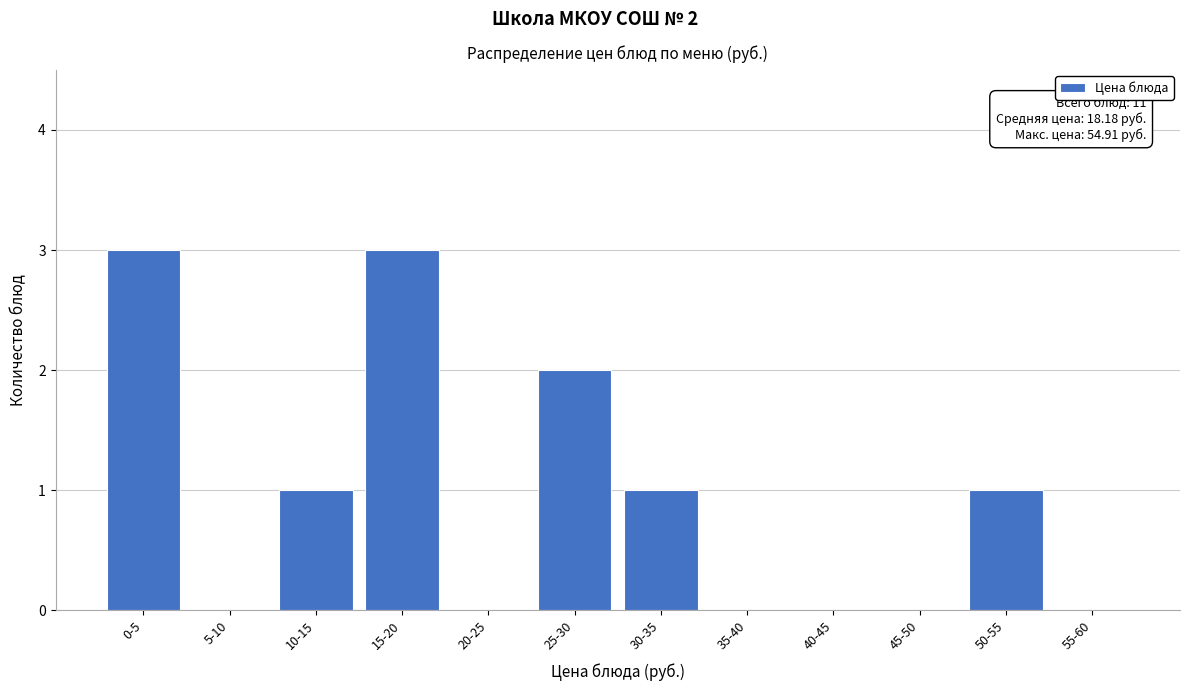

Reading left to right, extract all data points from this chart.

0-5=3	5-10=0	10-15=1	15-20=3	20-25=0	25-30=2	30-35=1	35-40=0	40-45=0	45-50=0	50-55=1	55-60=0